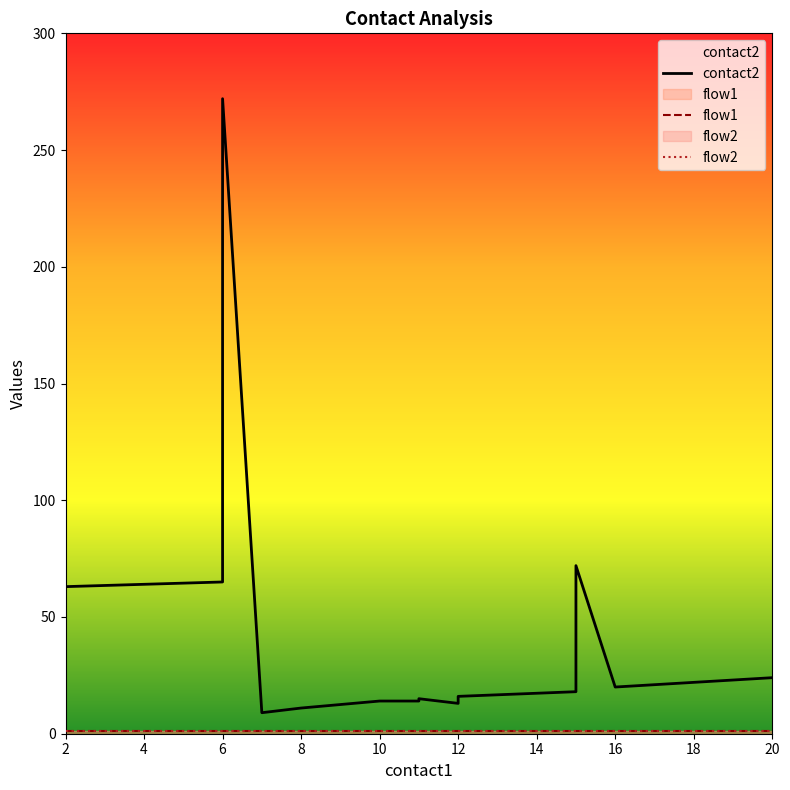

True or false: contact2 and flow1 cross at least once.

False